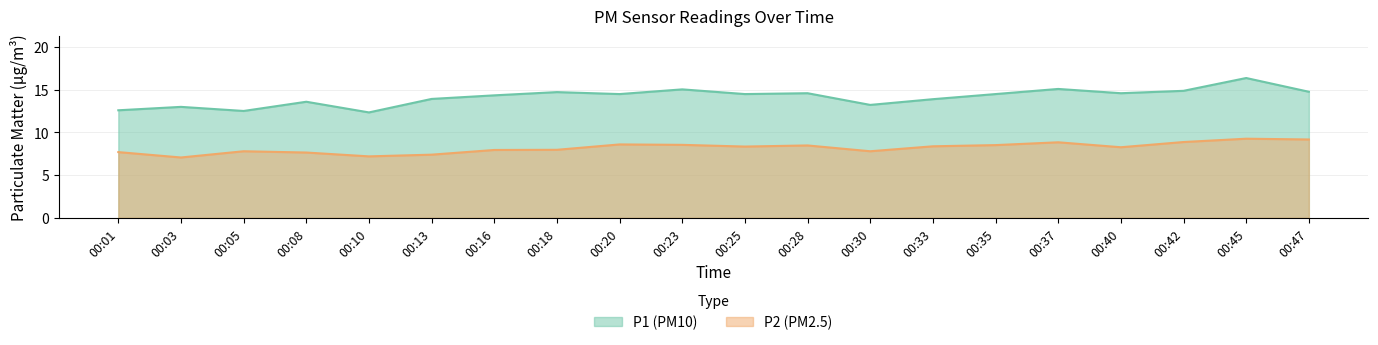

Where is P2 nearest to the value 8?

00:18